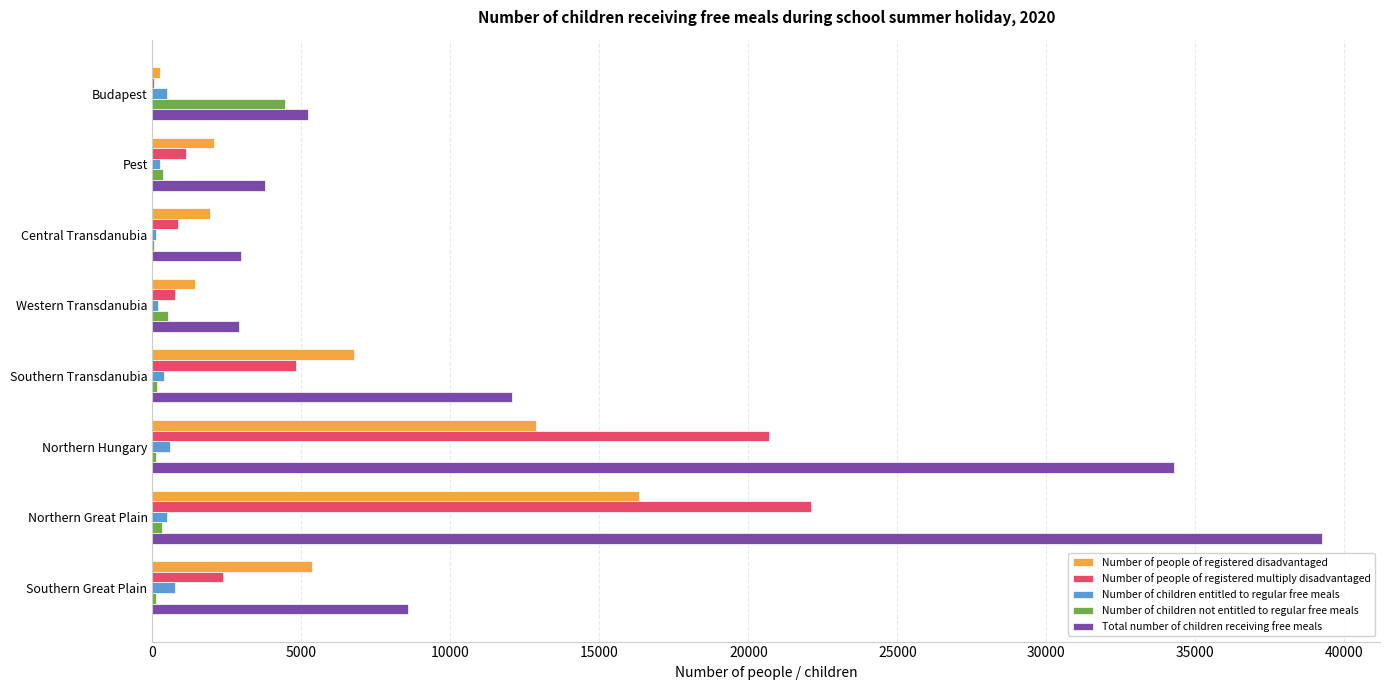

What are all the series names shown in the legend?

Number of people of registered disadvantaged, Number of people of registered multiply disadvantaged, Number of children entitled to regular free meals, Number of children not entitled to regular free meals, Total number of children receiving free meals